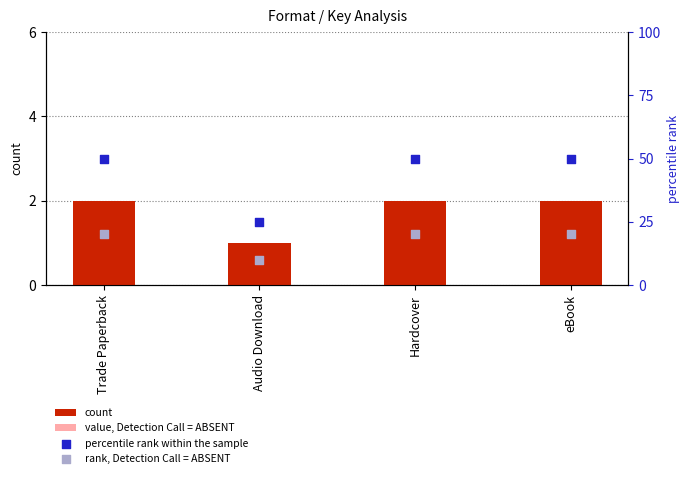

At how many categories does at least one series exceed 44?

3